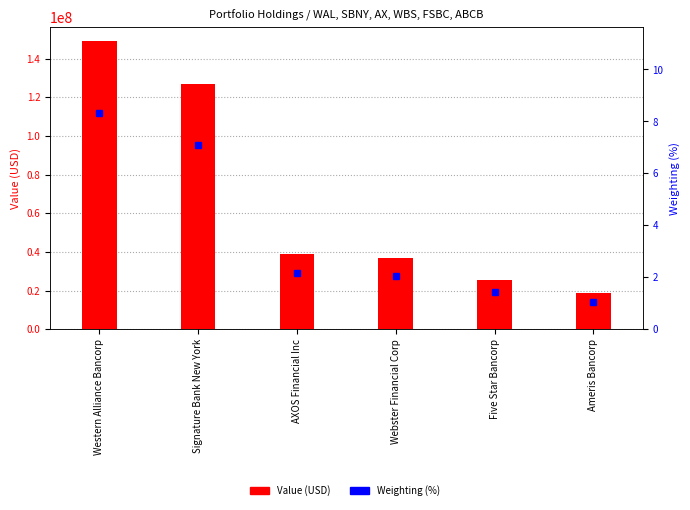

At which label does Value (USD) reach its peak?

Western Alliance Bancorp